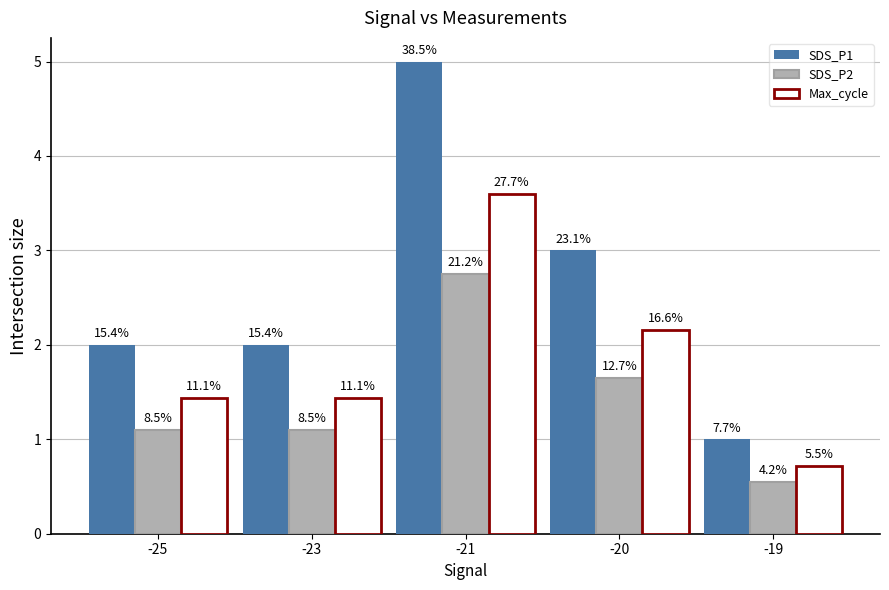

What are all the series names shown in the legend?

SDS_P1, SDS_P2, Max_cycle